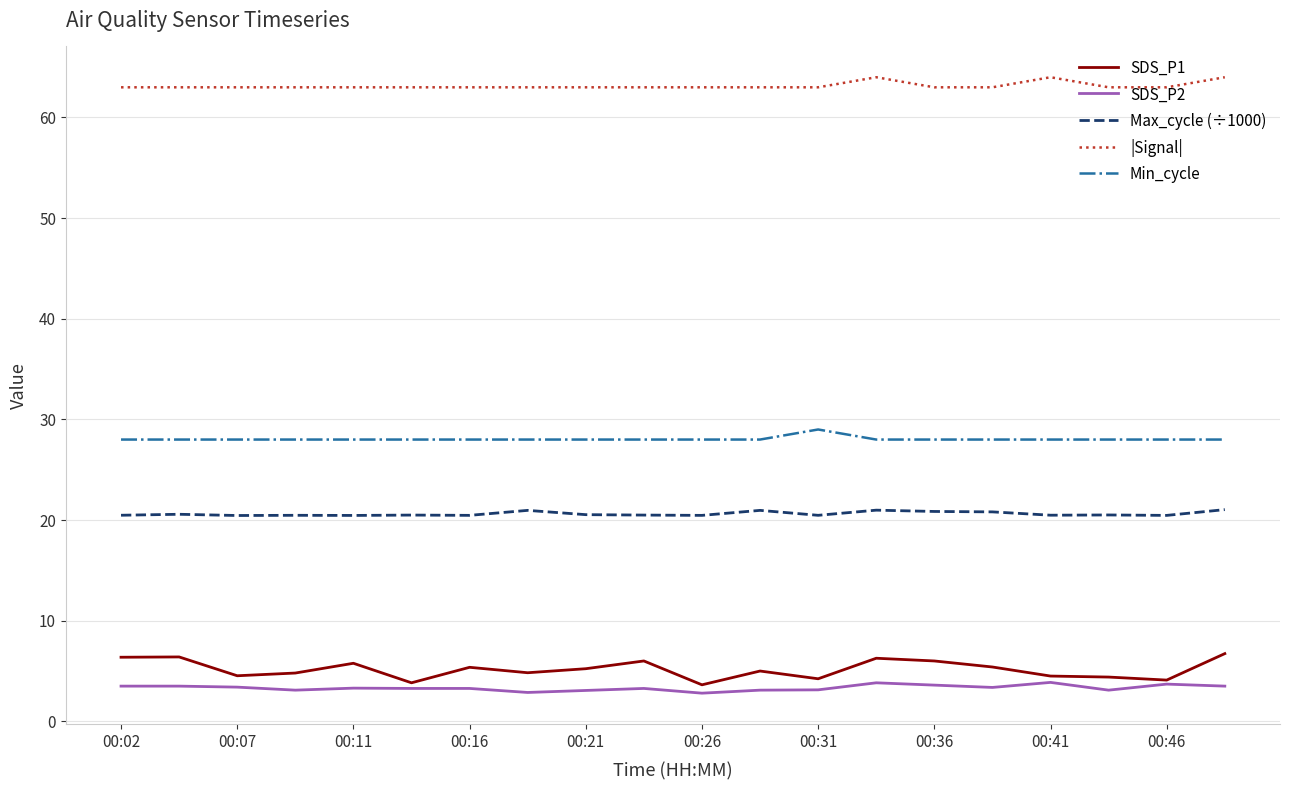

List the series in order of their peak value, lowest first.

SDS_P2, SDS_P1, Max_cycle (÷1000), Min_cycle, |Signal|